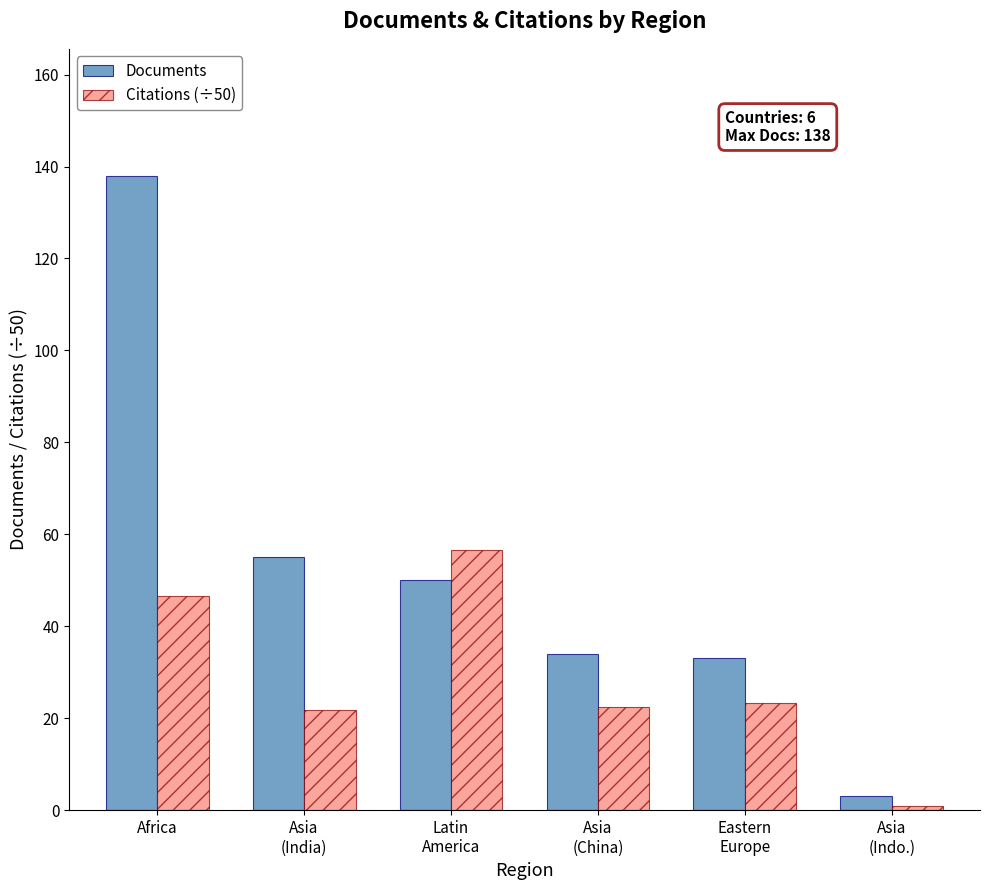

What is the label of the 4th bar from the right?

Latin
America